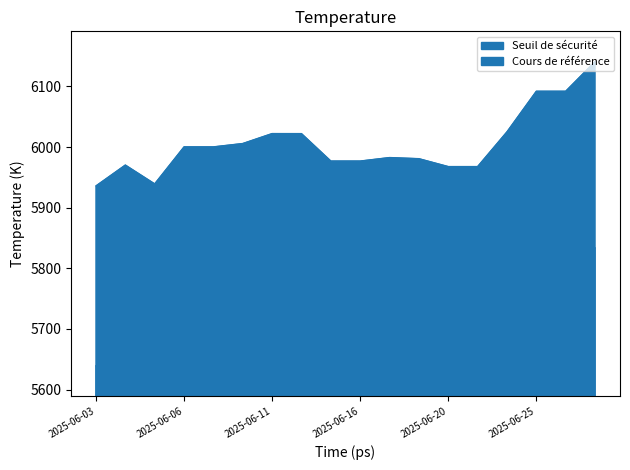

Where does the Cours de référence series first go above 6000?

2025-06-06